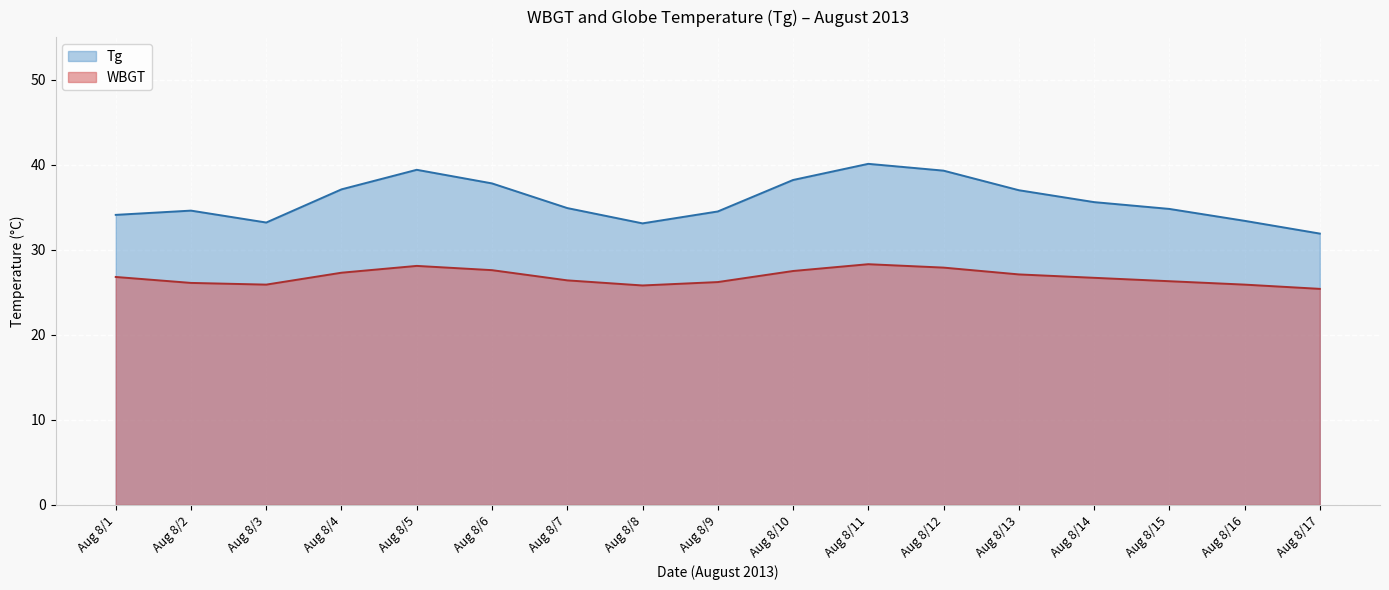

List the series in order of their overall mean, lowest first.

WBGT, Tg